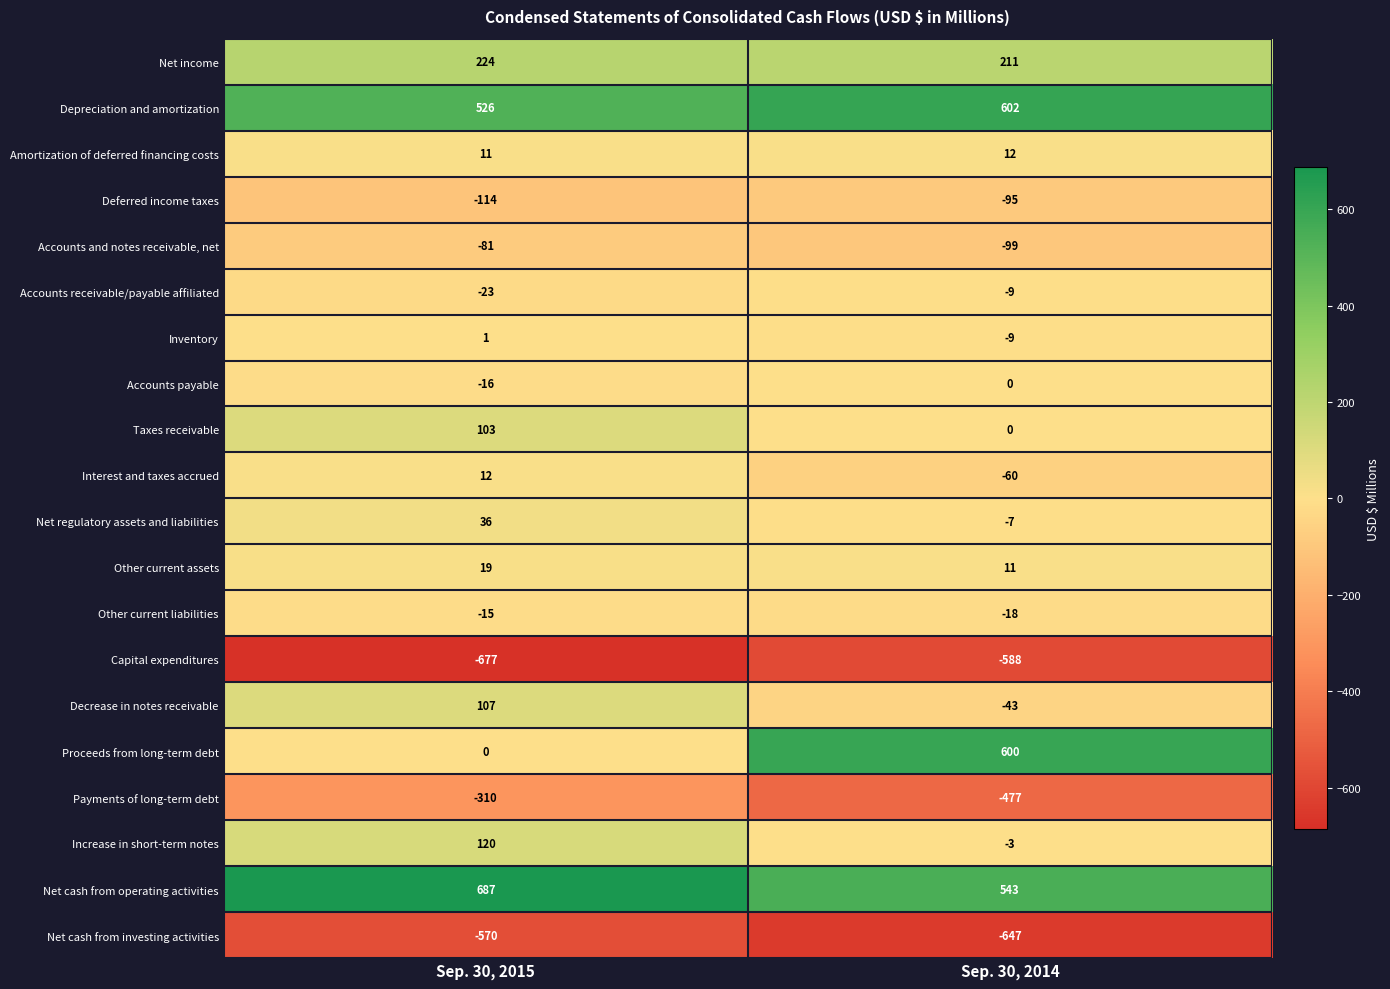

Where is Net regulatory assets and liabilities nearest to the value 14?

Sep. 30, 2014